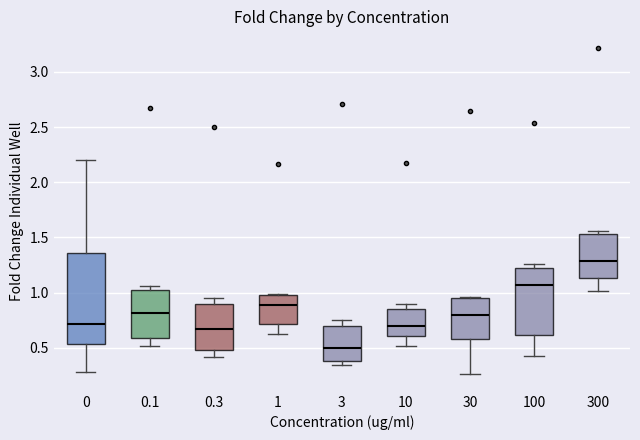

Which box has the lowest median line?

3